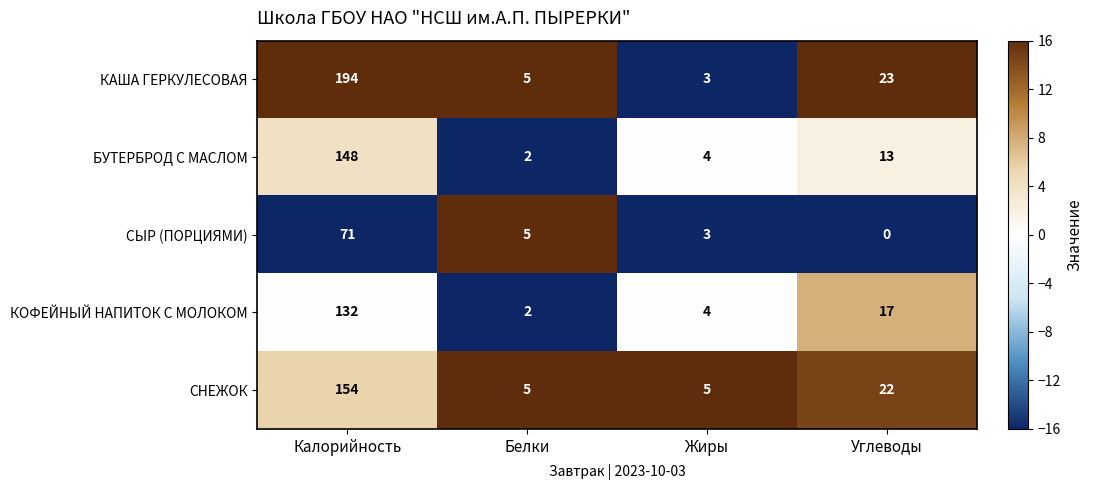

Between Жиры and Углеводы, which series saw the biggest shift?

КАША ГЕРКУЛЕСОВАЯ